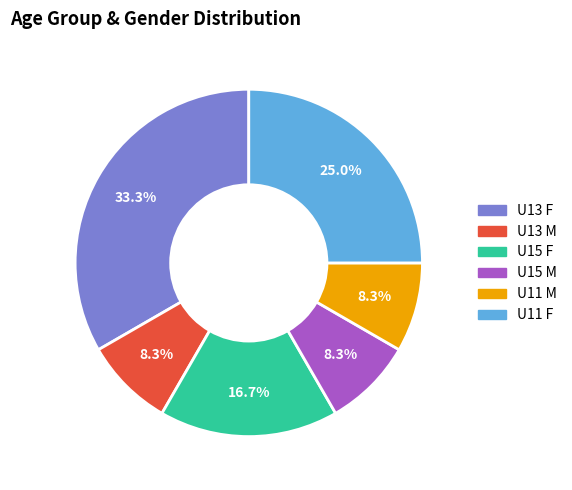

Is U13 M the majority of the pie?

No